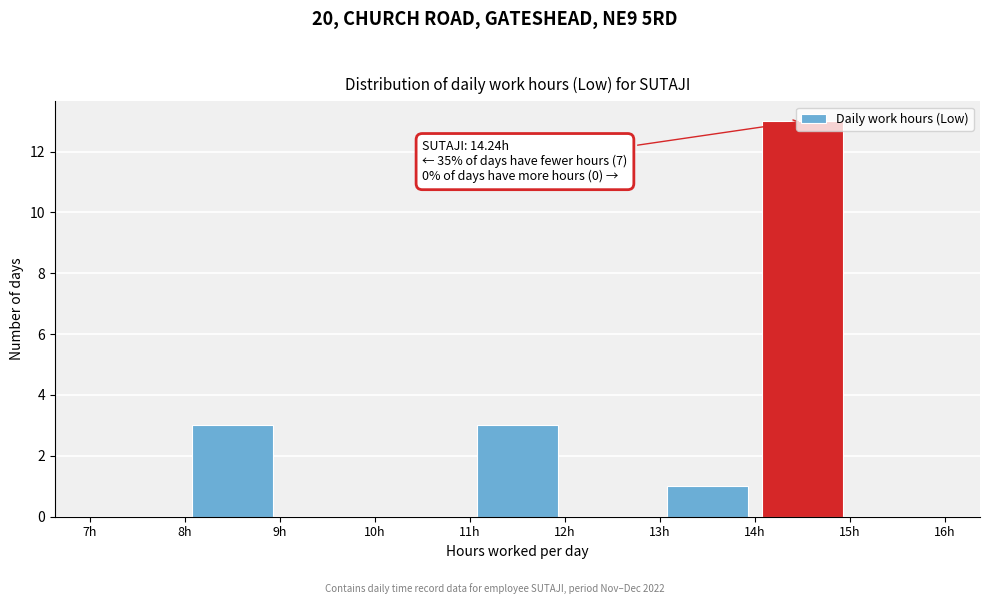

Which range on the x-axis has the tallest bar?

14 to 15